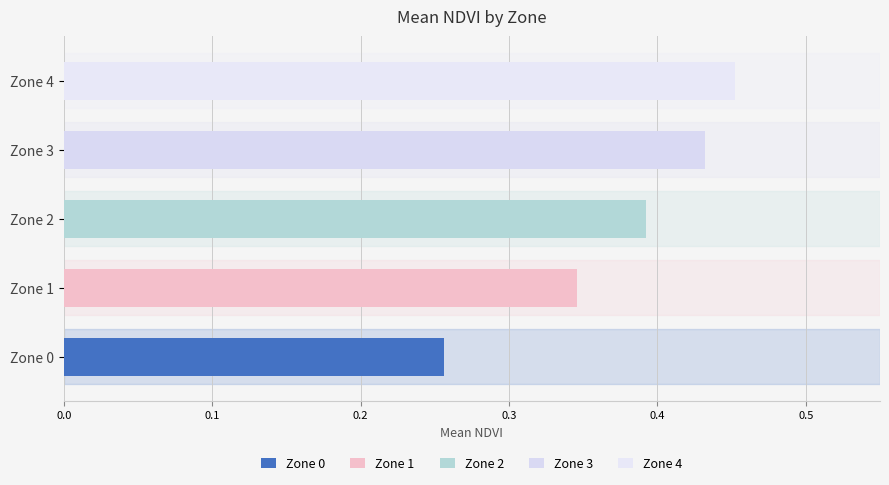

How many bars are there in total?

5